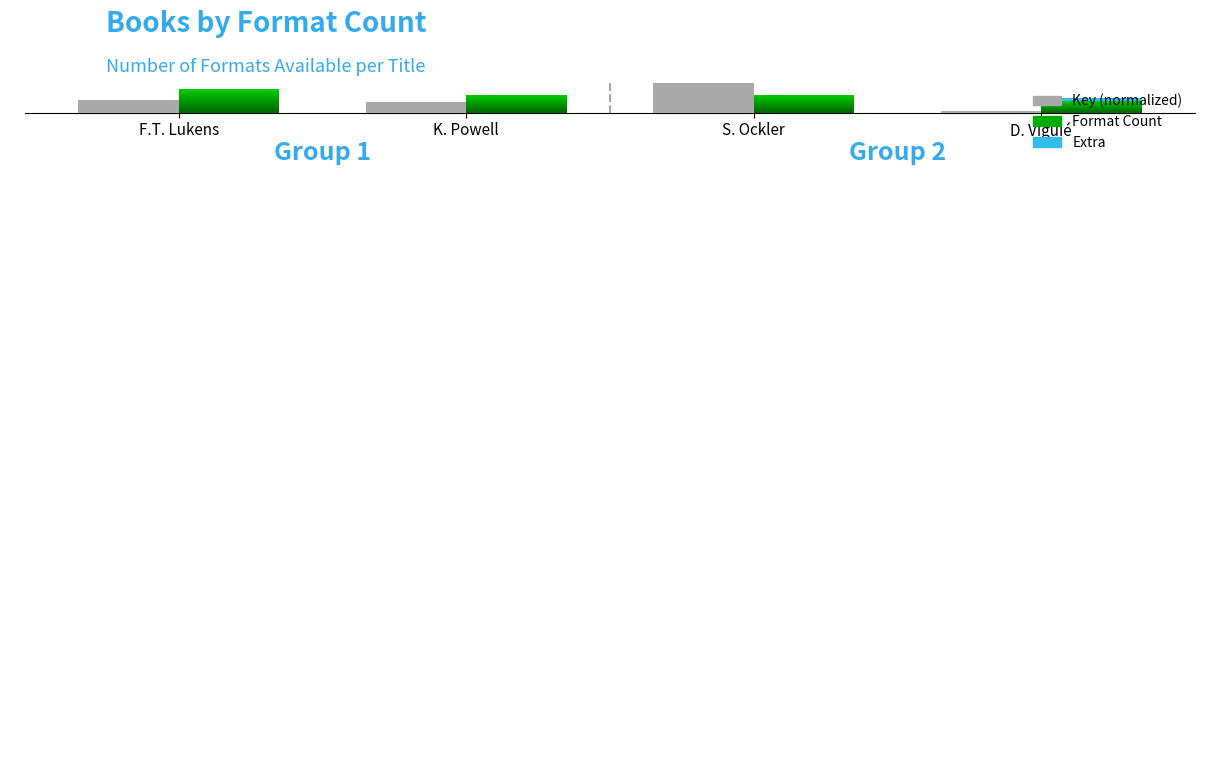

List the labels in order of value, smallest first.

D. Viguié, K. Powell, F.T. Lukens, S. Ockler